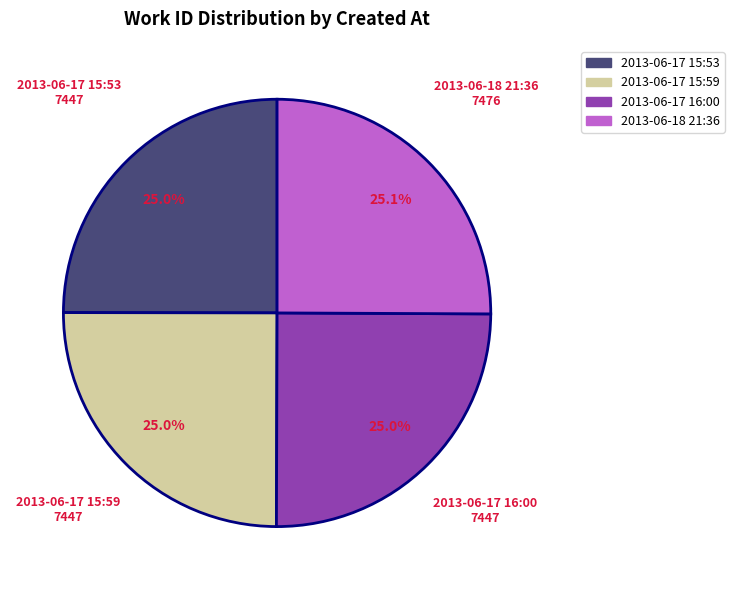

Approximately how many times larger is the value at 2013-06-17 15:59 compared to 2013-06-17 16:00?

1.0